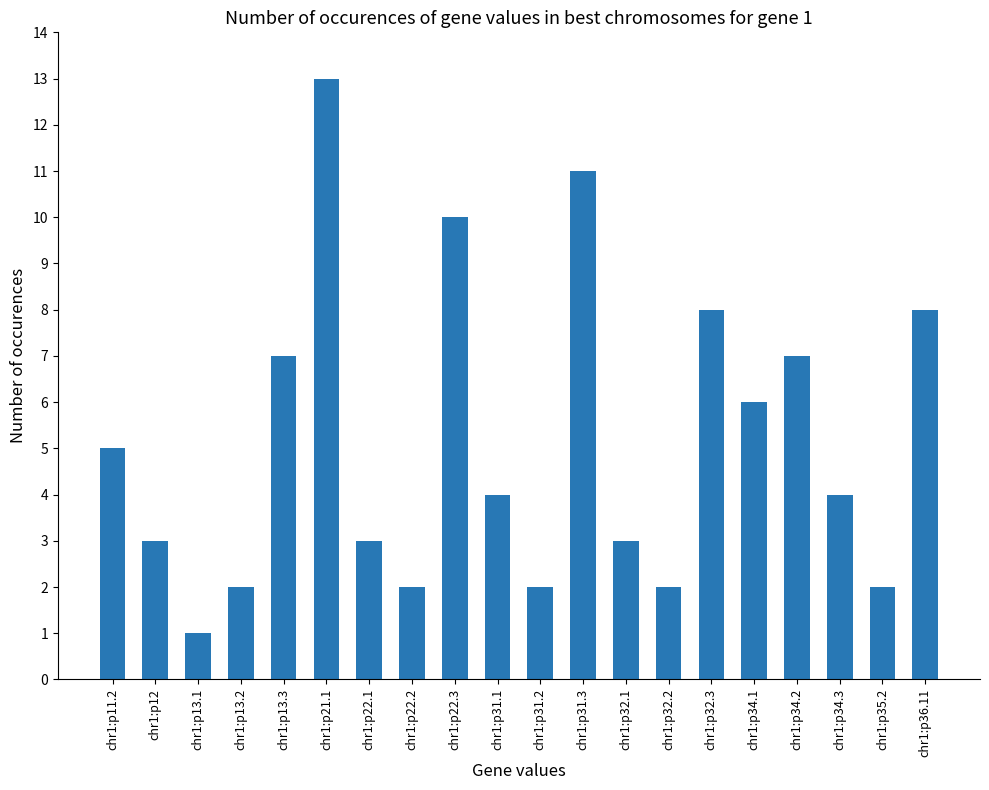

Which label corresponds to the largest value in the chart?

chr1:p21.1